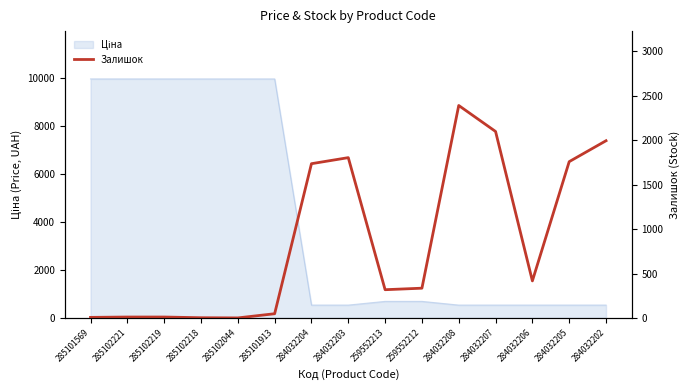

How many lines are shown in the chart?

1